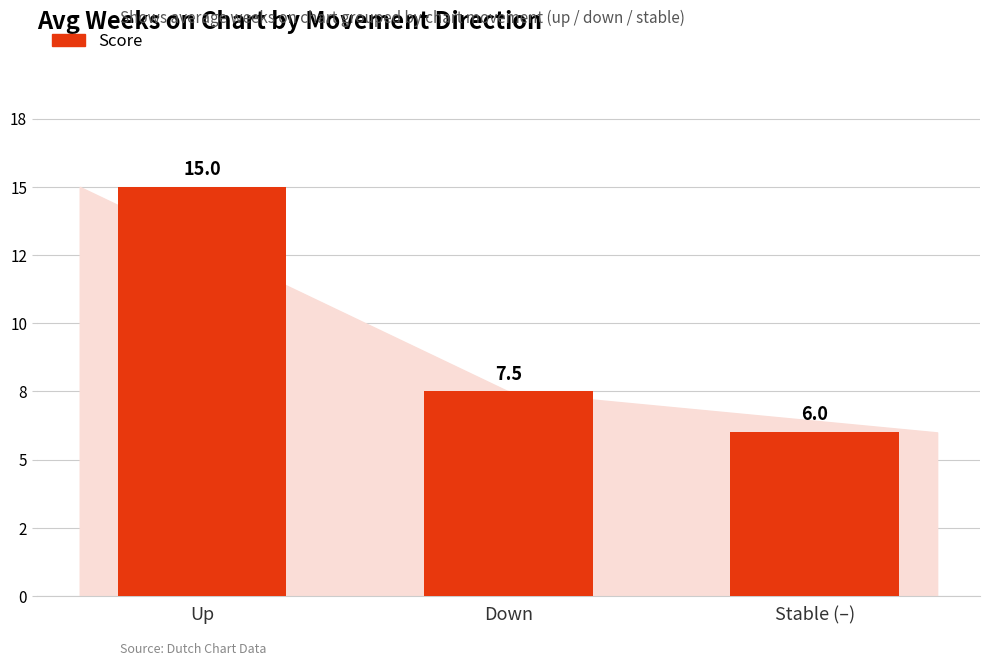

Are the bars horizontal?

No